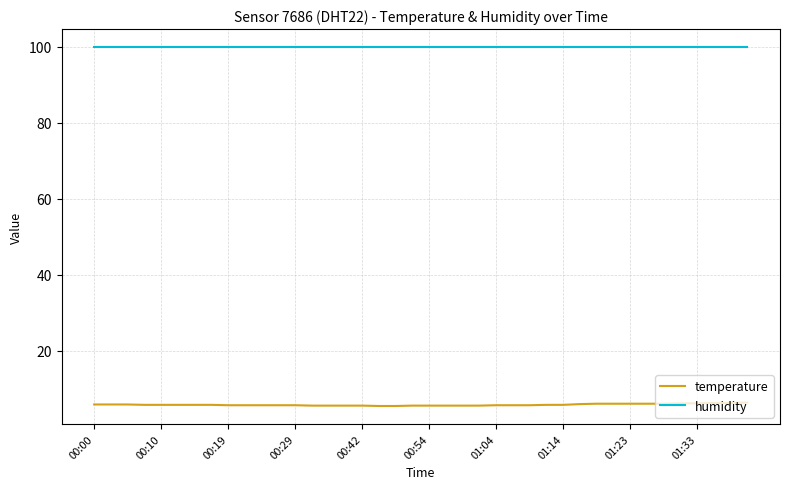

What is the maximum value shown in the chart?

99.9